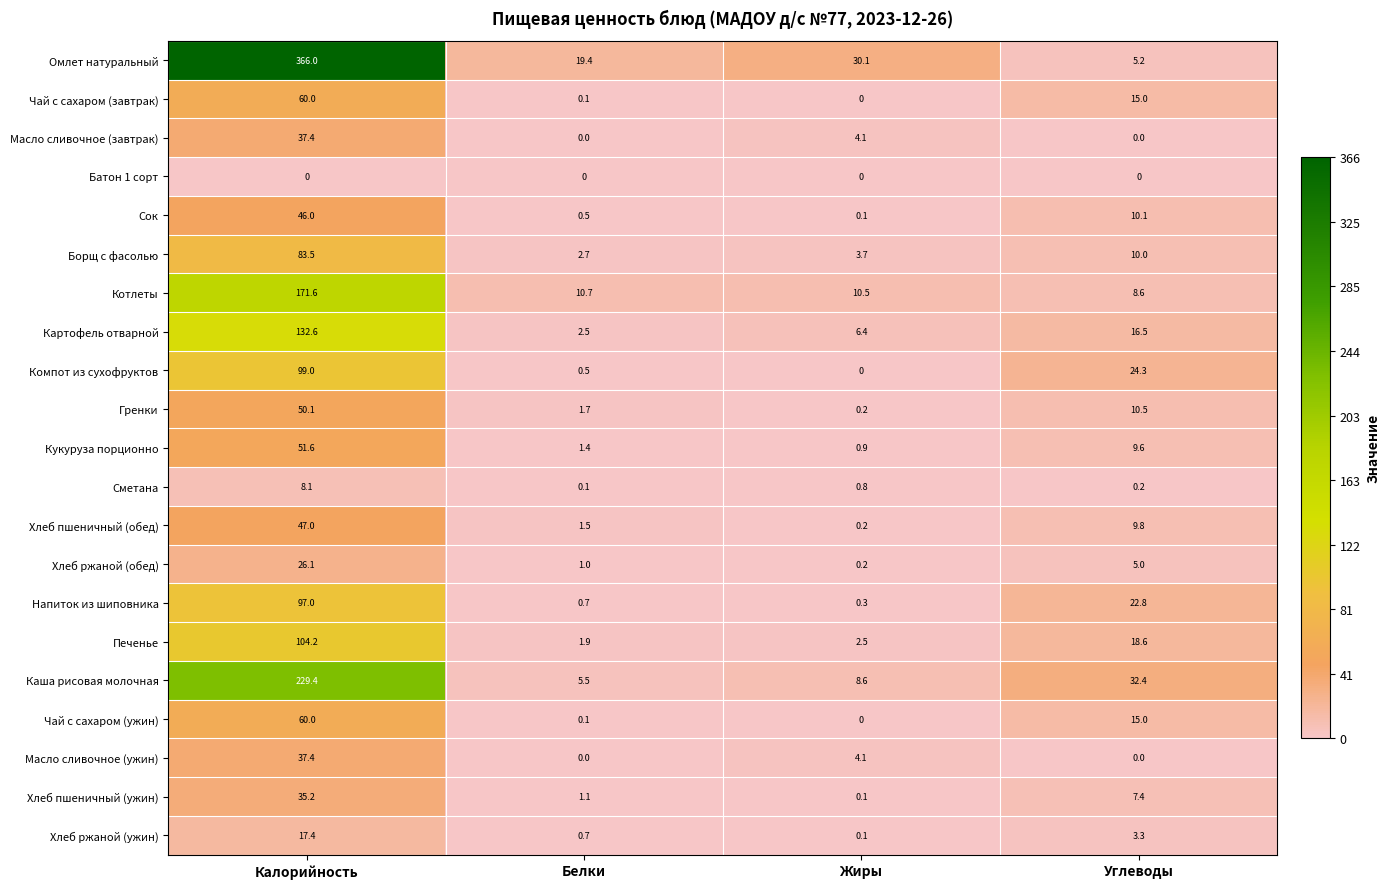

At which label is Масло сливочное (ужин) closest to 18?

Жиры